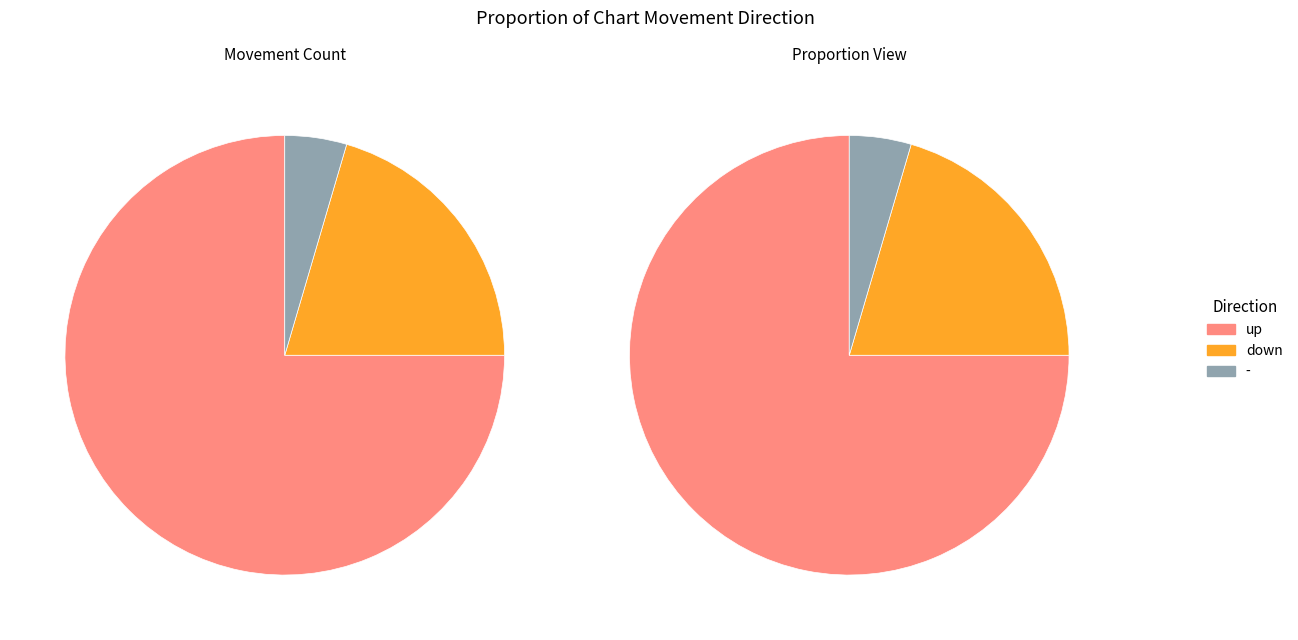

How many segments does this pie chart have?

3